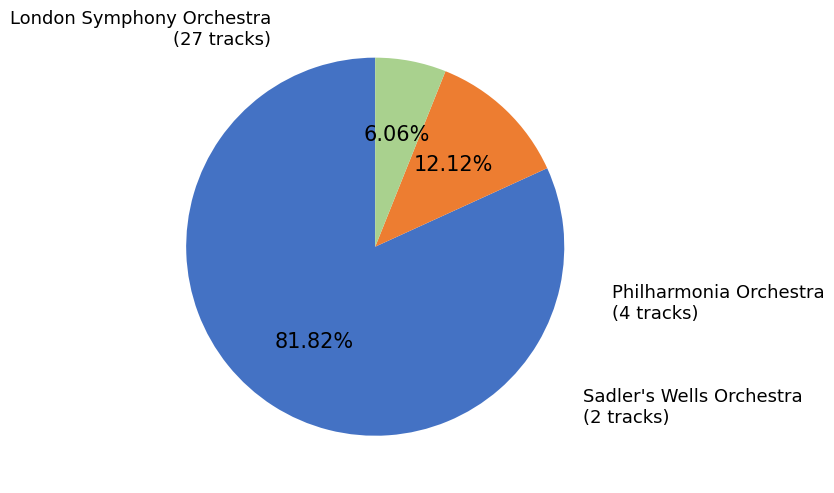

What is the majority slice?

London Symphony Orchestra